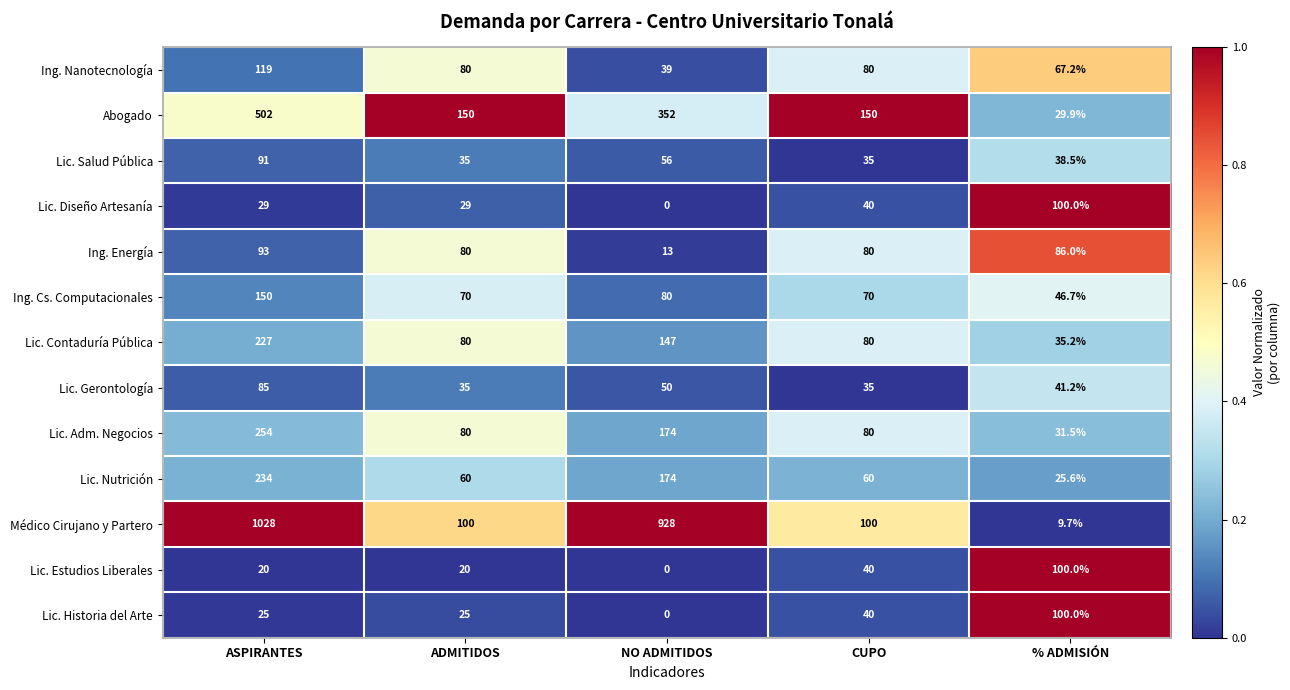

At which category does the chart reach its minimum across all series?

NO ADMITIDOS